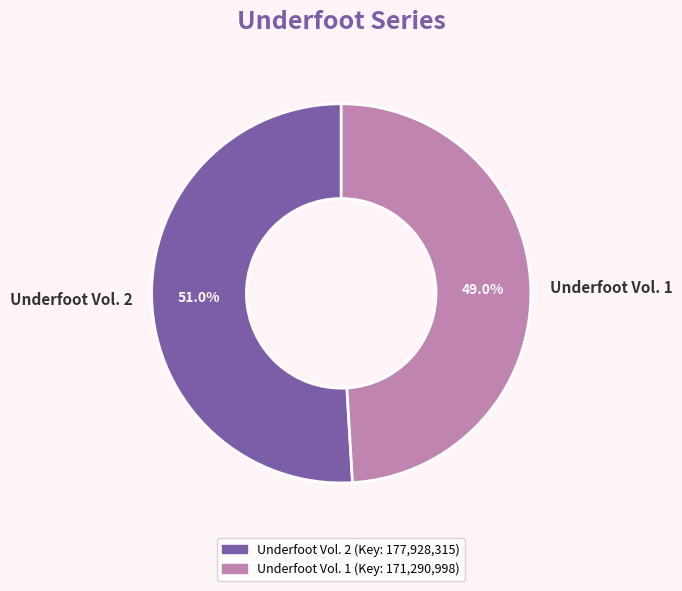

Is the sum of Underfoot Vol. 2 and Underfoot Vol. 1 greater than half?

Yes